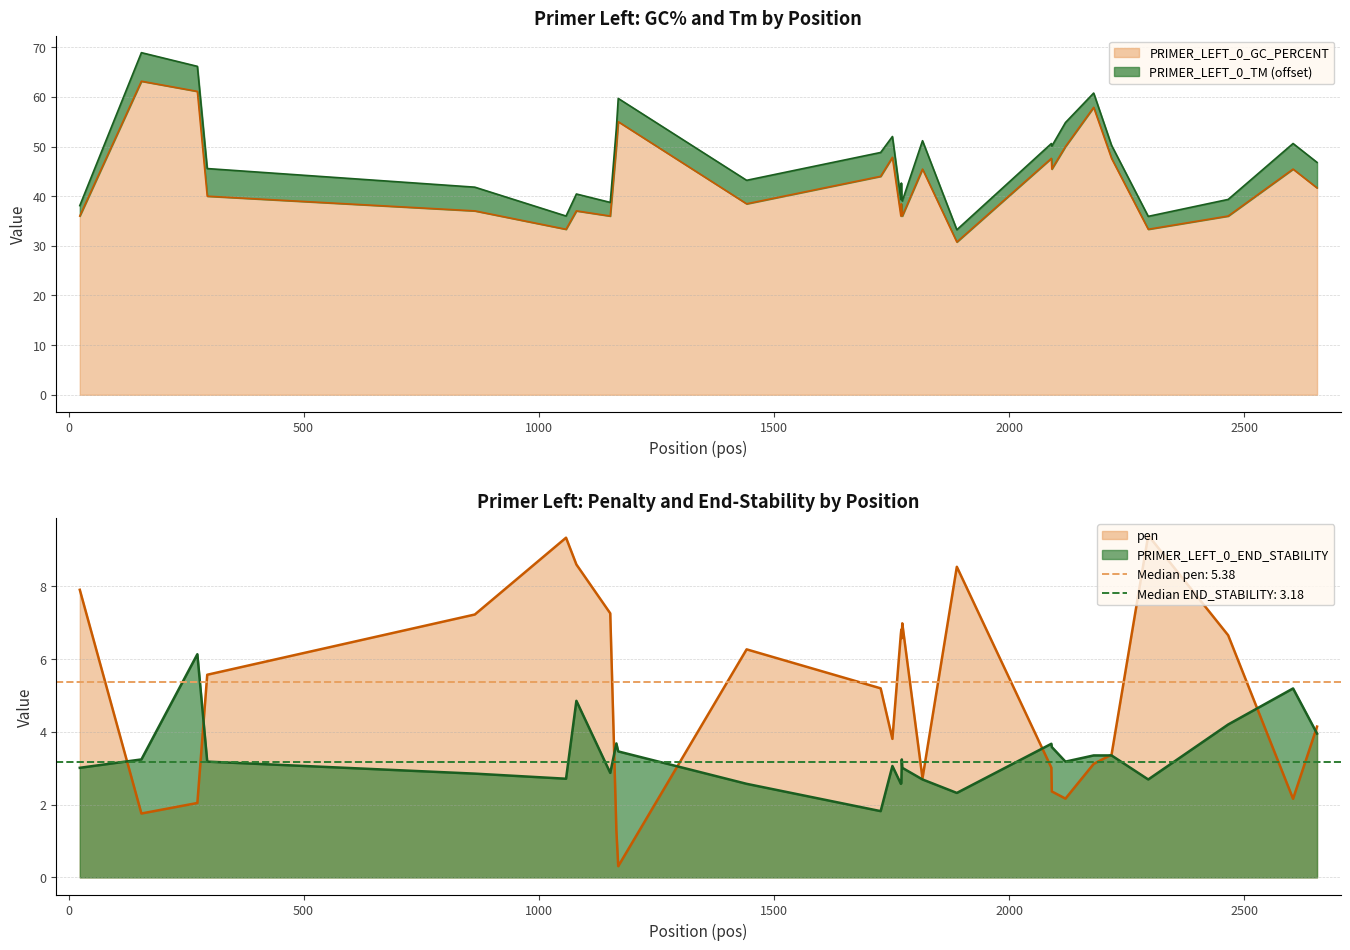

True or false: PRIMER_LEFT_0_END_STABILITY and PRIMER_LEFT_0_GC_PERCENT cross at least once.

False